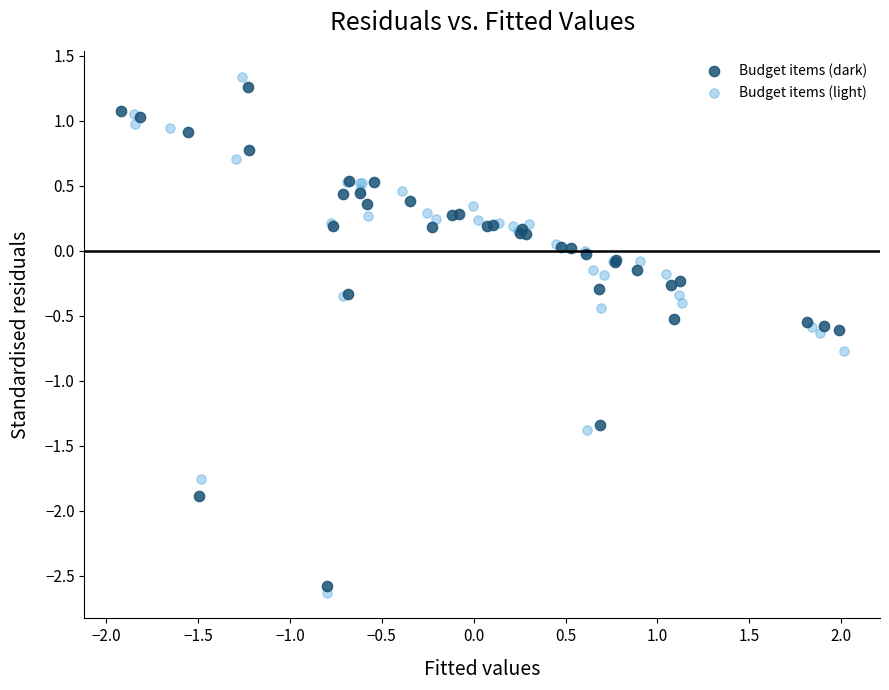

Which series has the largest Y range (max minus min)?

Budget items (light)